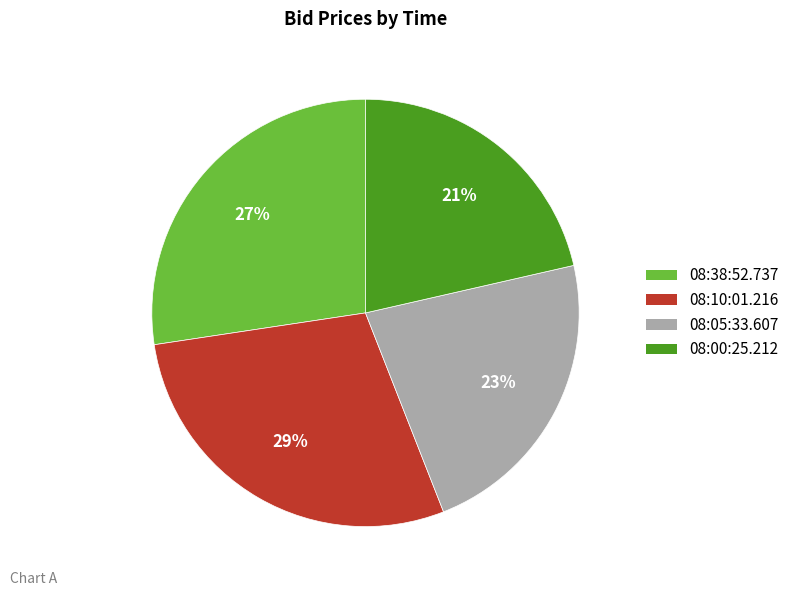

The 08:00:25.212 slice represents 9% of the pie. True or false?

False